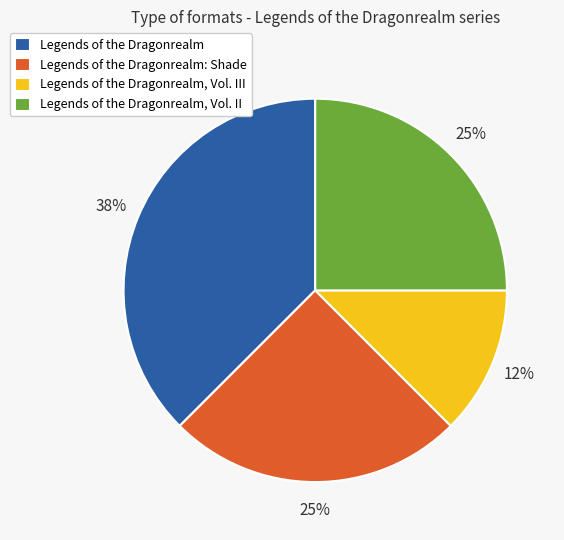

To the nearest percent, what percentage of the pie is Legends of the Dragonrealm, Vol. II?

25%